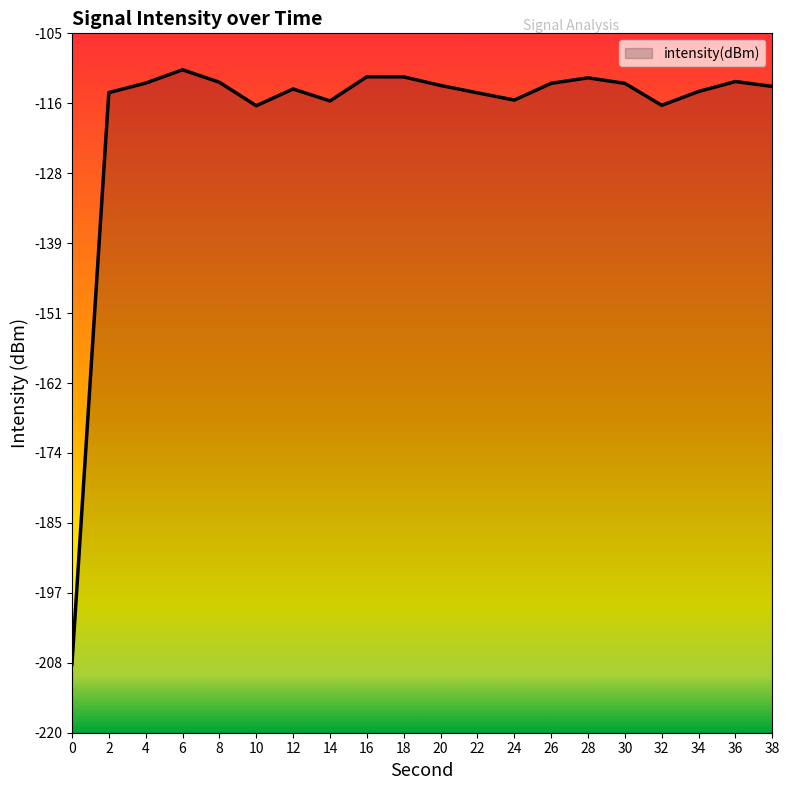

What is the approximate value at 30?

-113.2